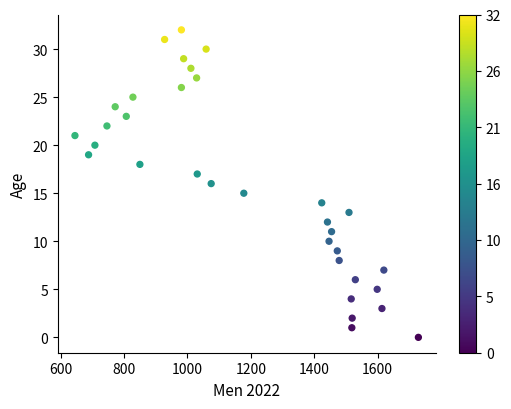

What is the range of X values (max minus min)?

1084